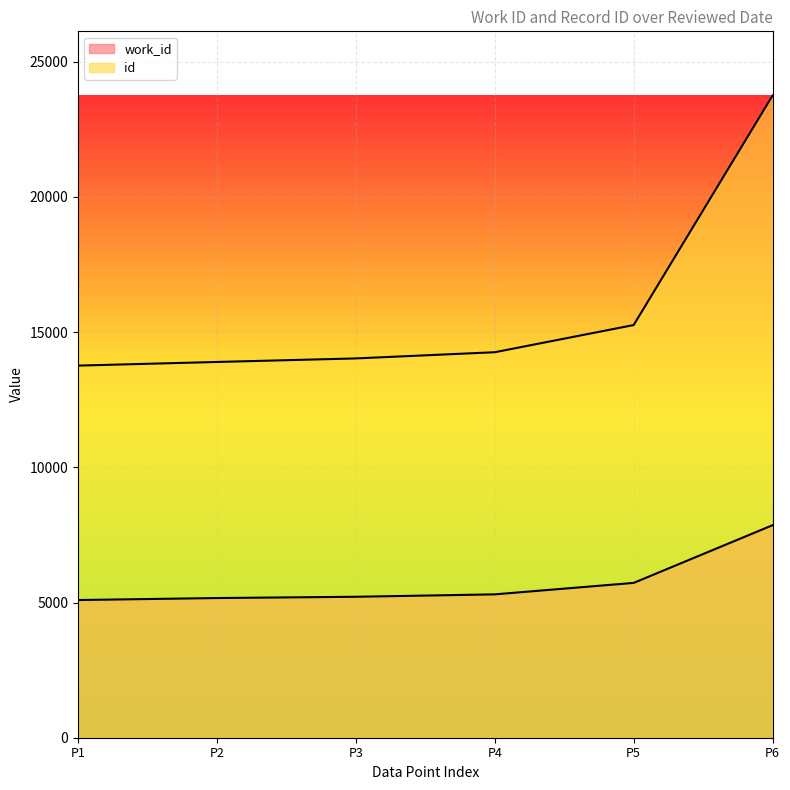

What is the difference between the highest and lowest values at P3?

8815